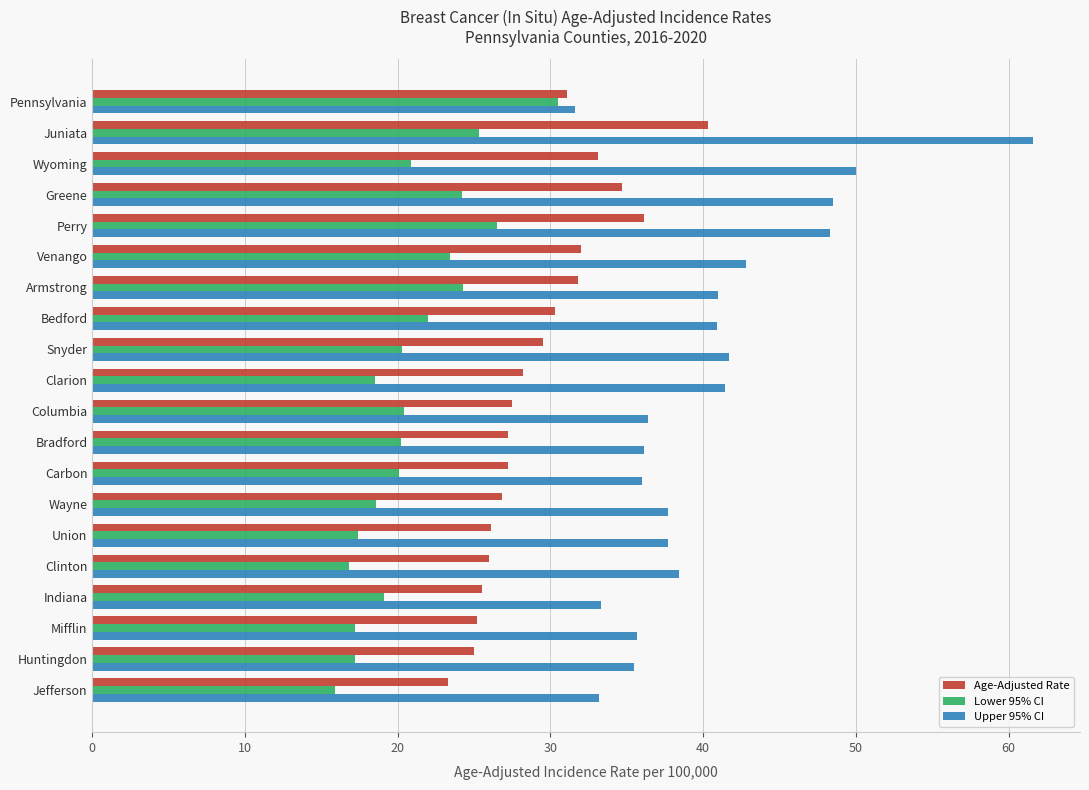

Rank the series by their average value, from lowest to highest.

Lower 95% CI, Age-Adjusted Rate, Upper 95% CI